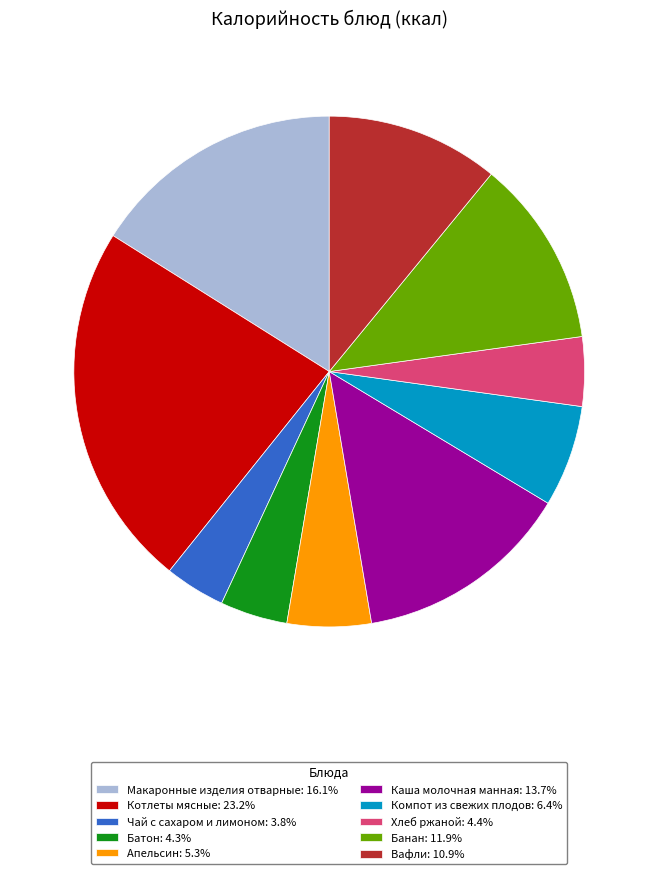

Is there a majority slice in this chart?

No